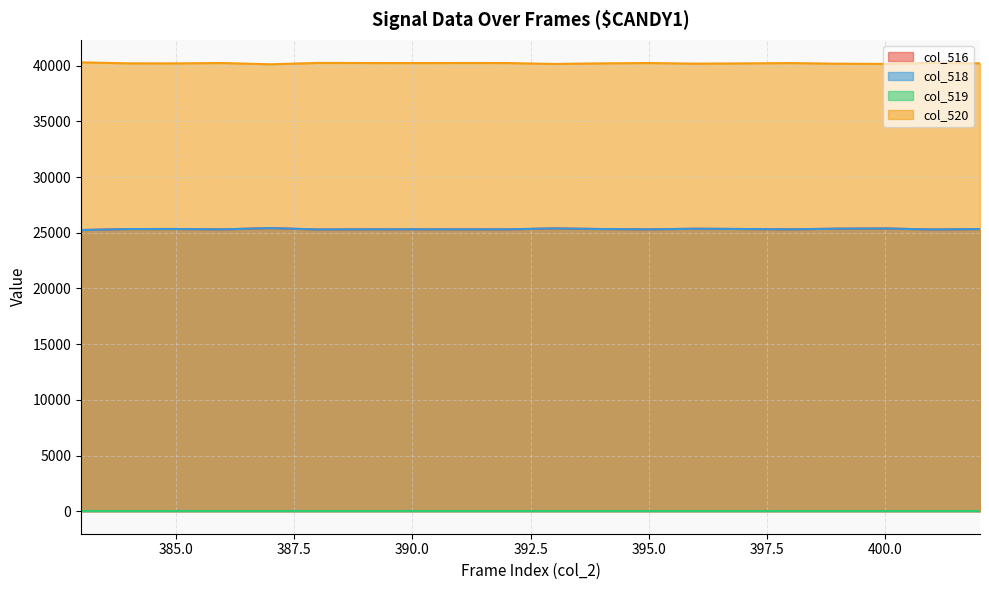

Does the chart display data point markers on the line(s)?

No